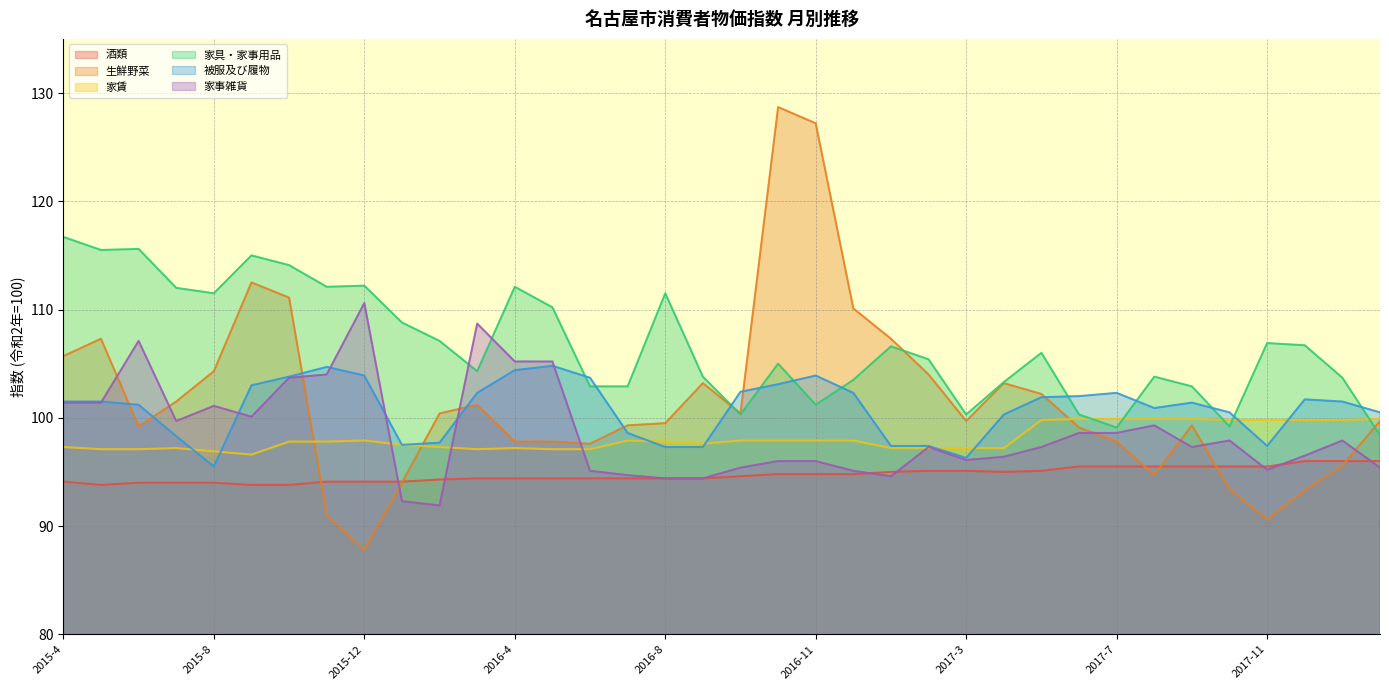

How many series are shown in this chart?

6